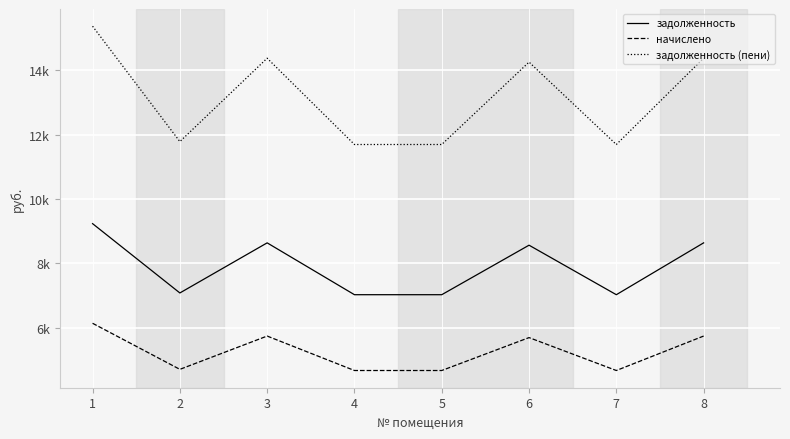

At which category does the chart reach its minimum across all series?

4